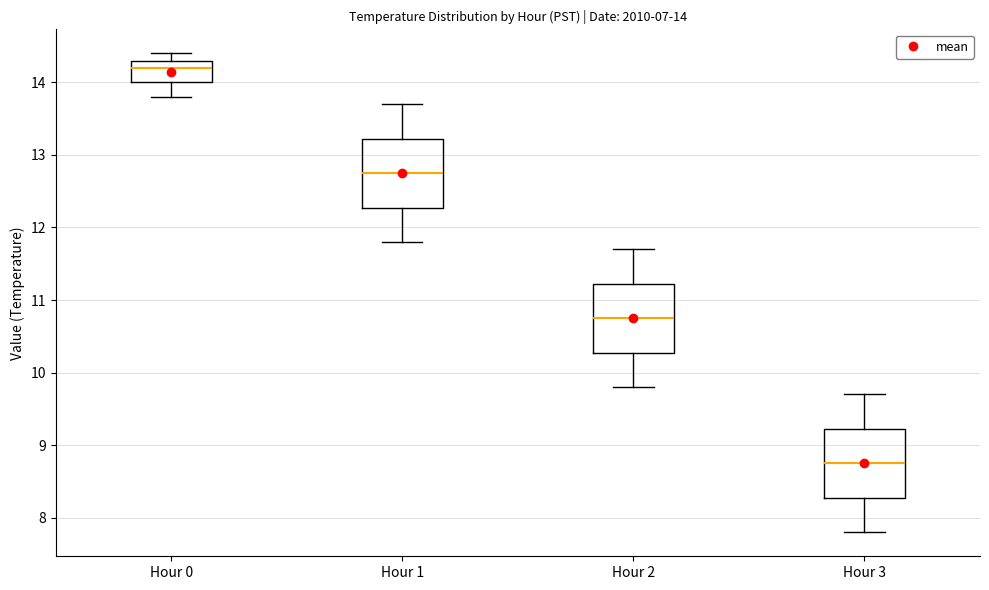

Which box's median line is the highest?

Hour 0